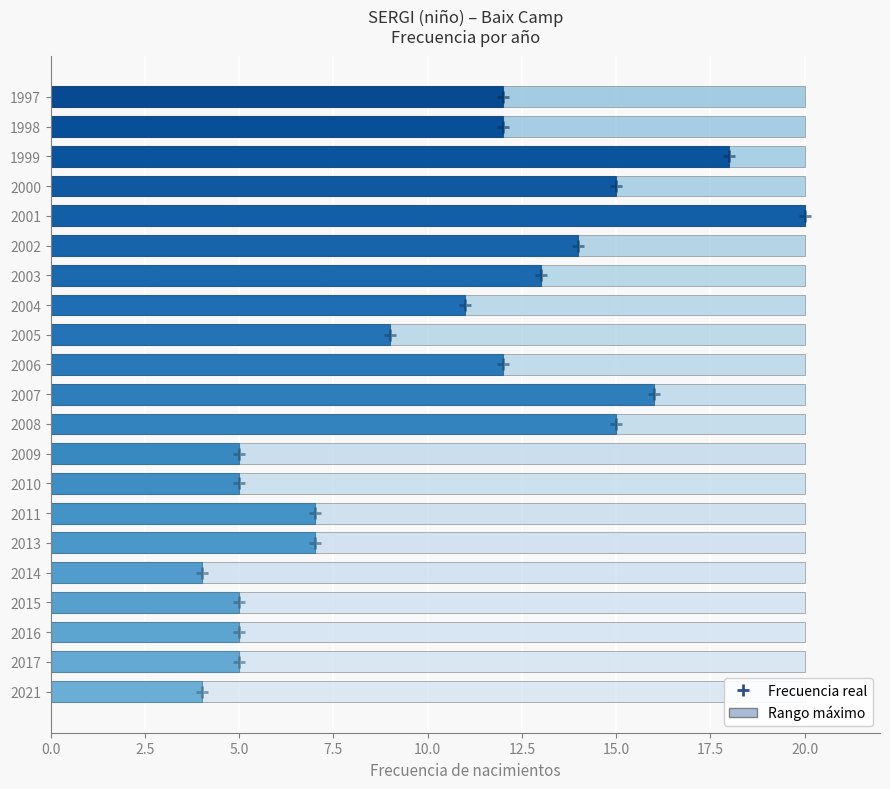

Are the bars horizontal?

Yes